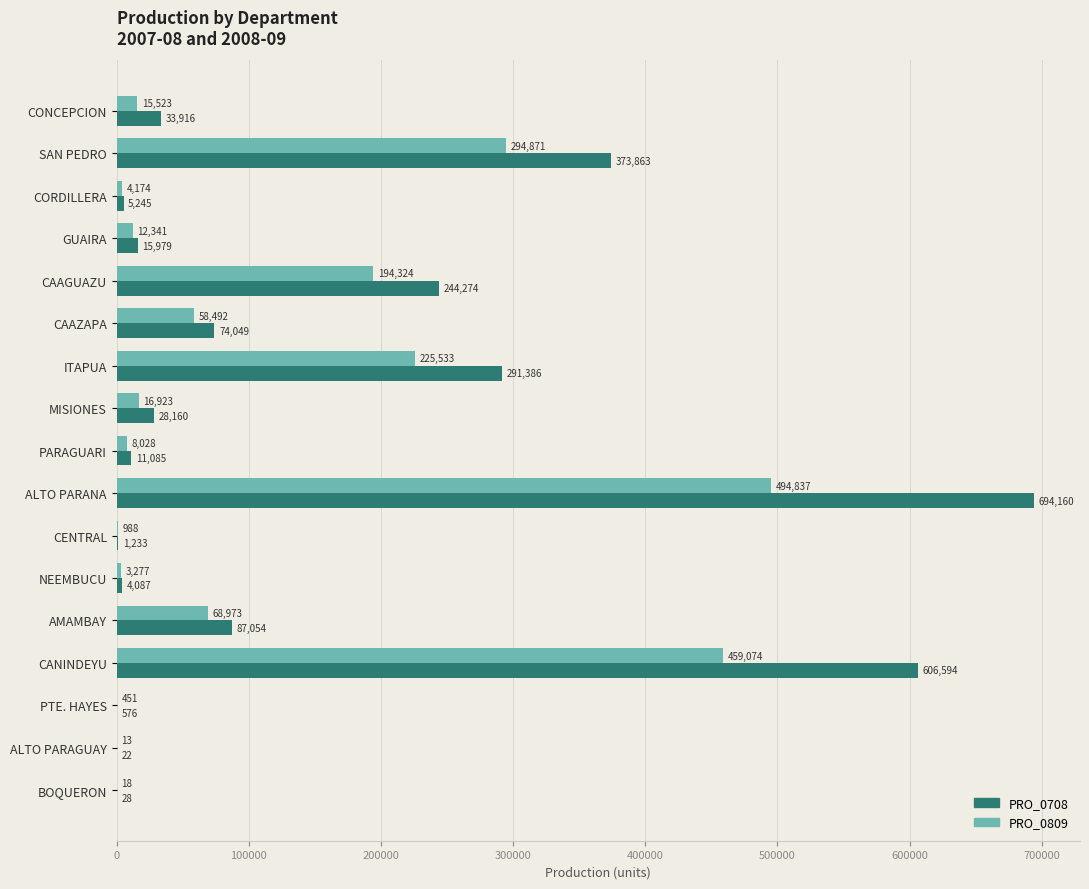

At which label does PRO_0809 reach its peak?

ALTO PARANA